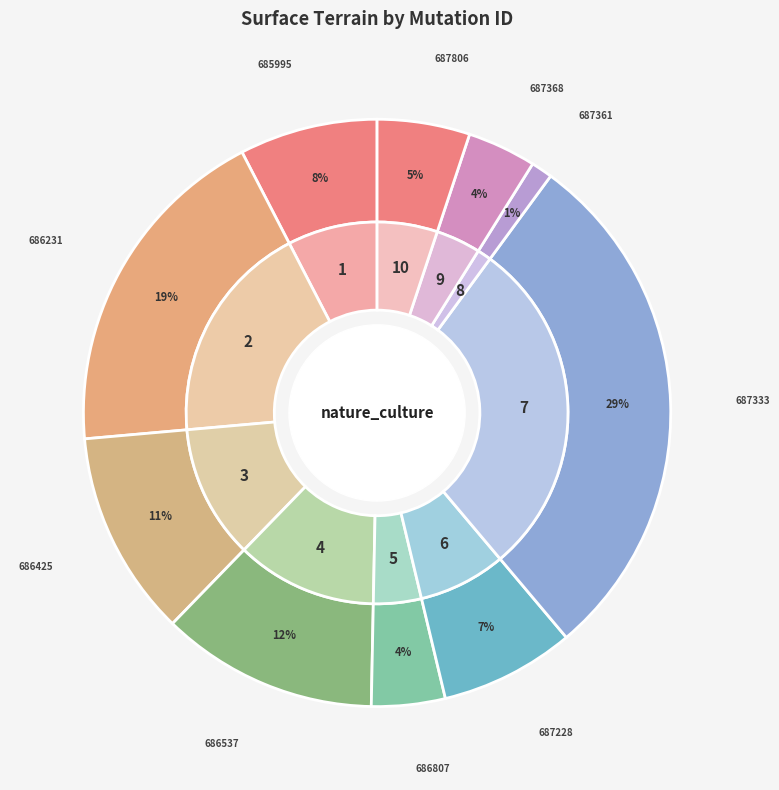

Which slice is the largest?

2023-687333